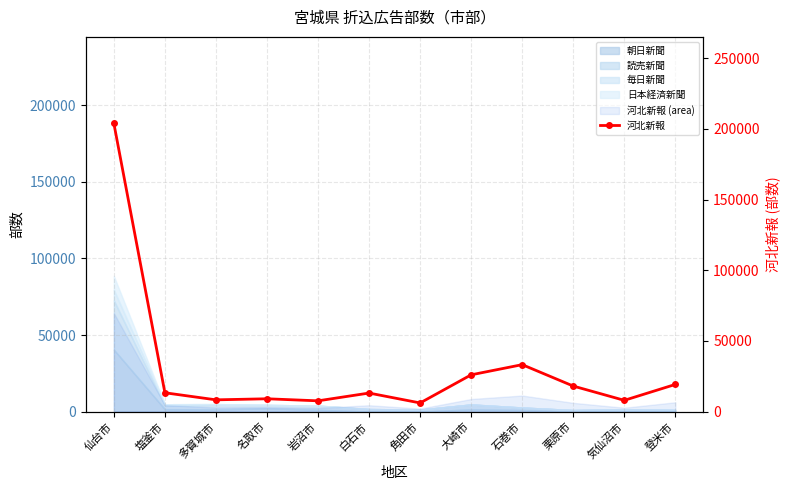

Reading left to right, list all the values displayed in this chart.

203950	13300	8300	9050	7600	13100	6100	26000	33200	18050	7950	19200